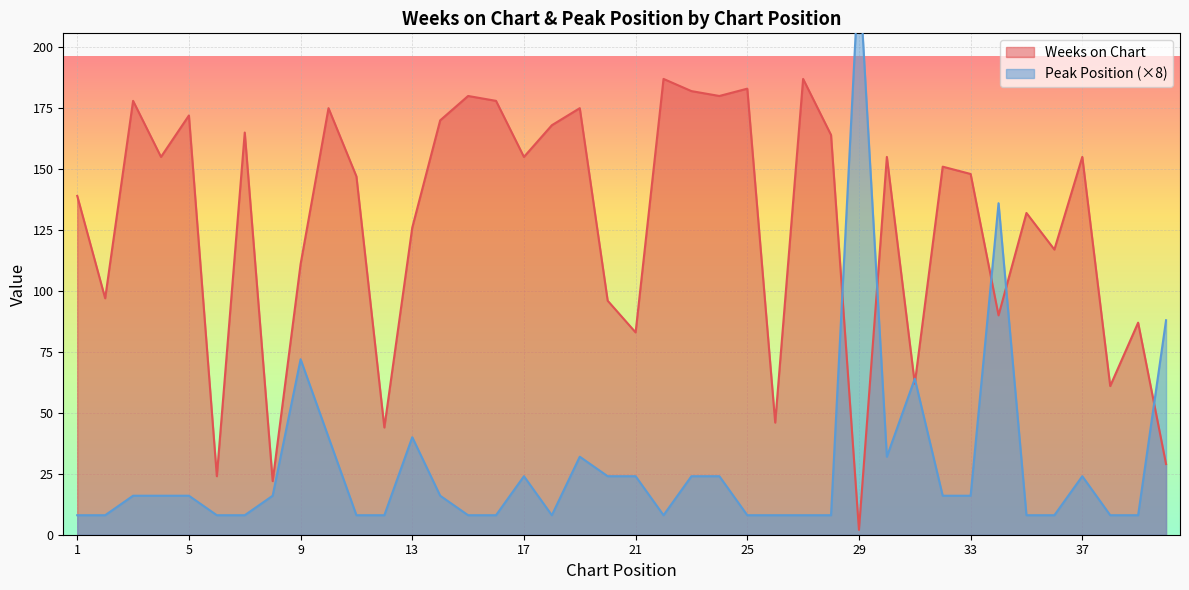

What is the value of the Peak Position point at the 19th from the left?

32